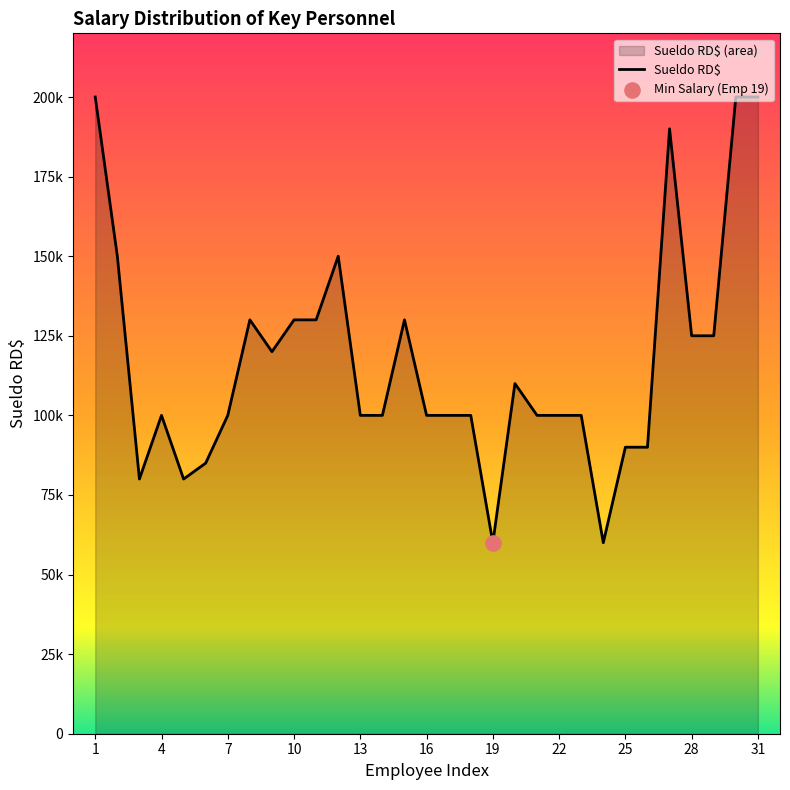

What is the change in value from 11 to 18?

-30000